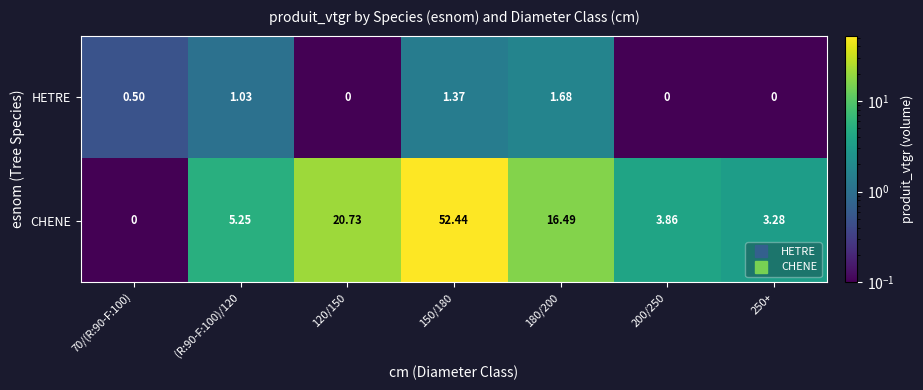

Which series has the largest range (max minus min)?

CHENE